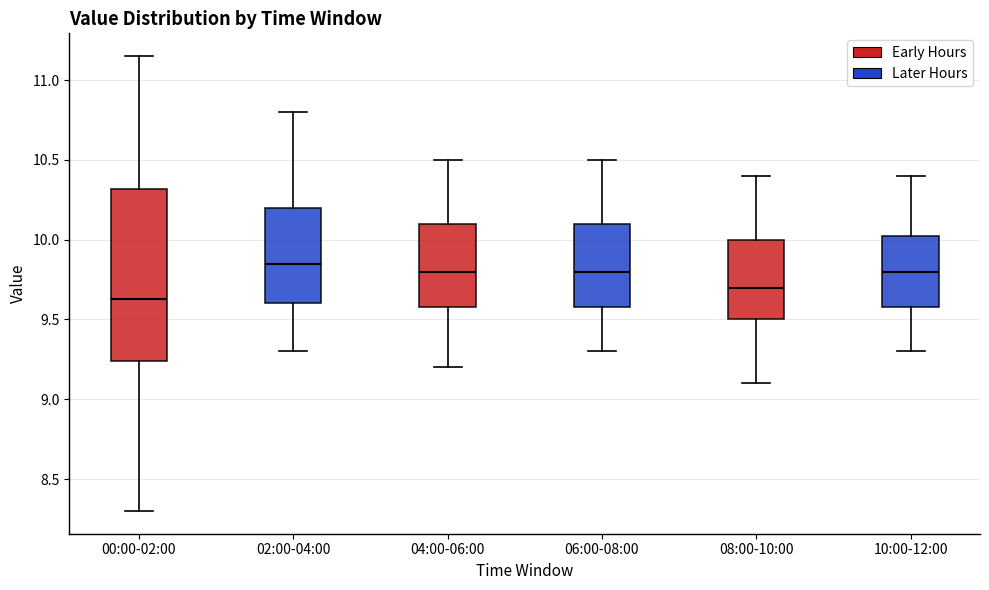

Which box's median line is the lowest?

00:00-02:00